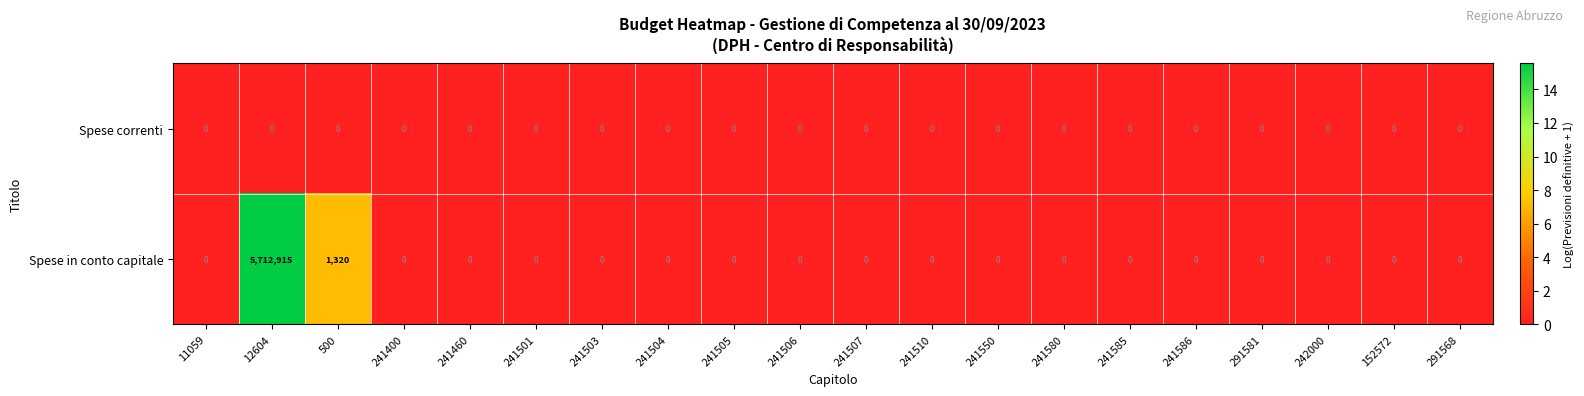

The Spese in conto capitale series shows 3155744 at 291568. True or false?

False